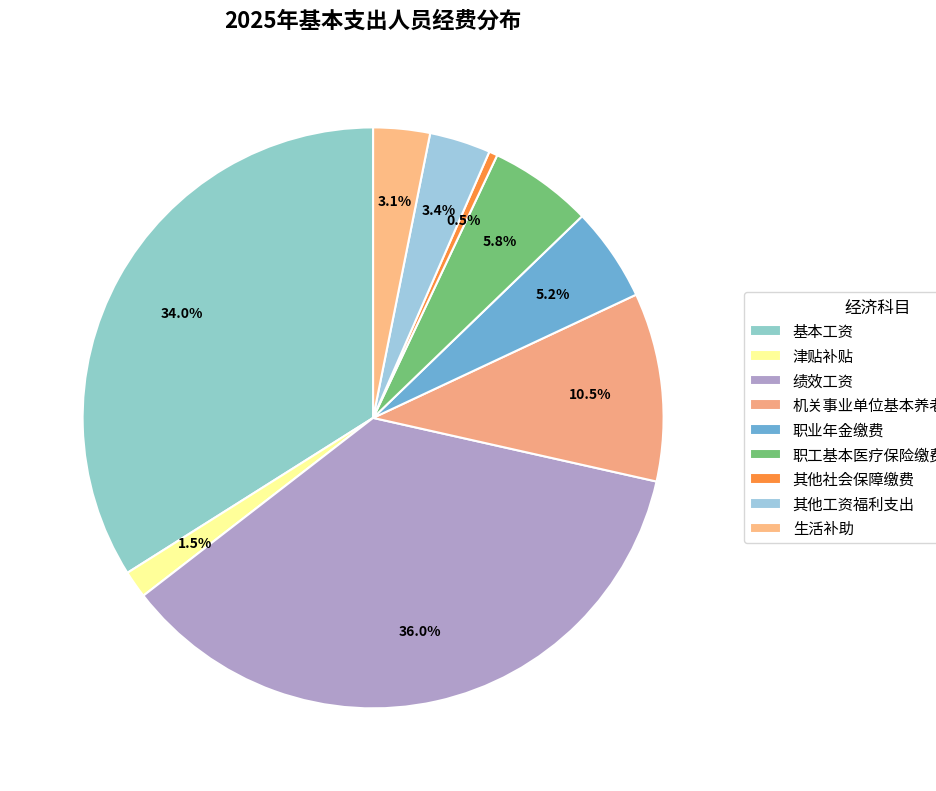

How many slices are in this pie chart?

9